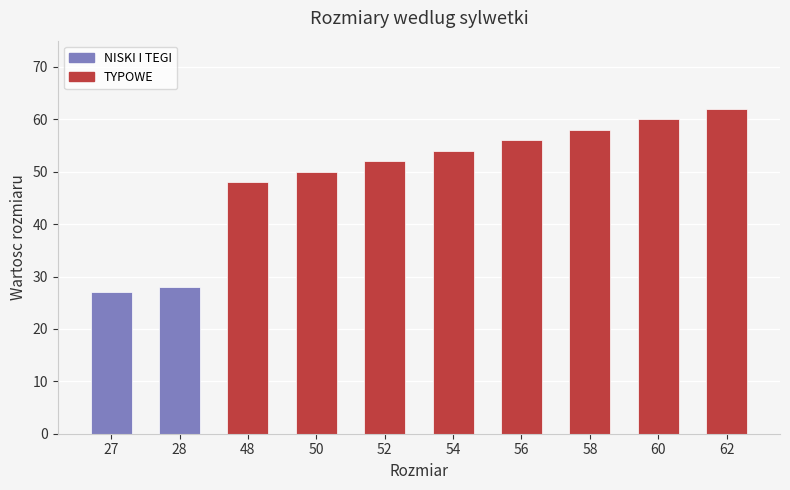

List the labels in order of value, largest first.

62, 60, 58, 56, 54, 52, 50, 48, 28, 27